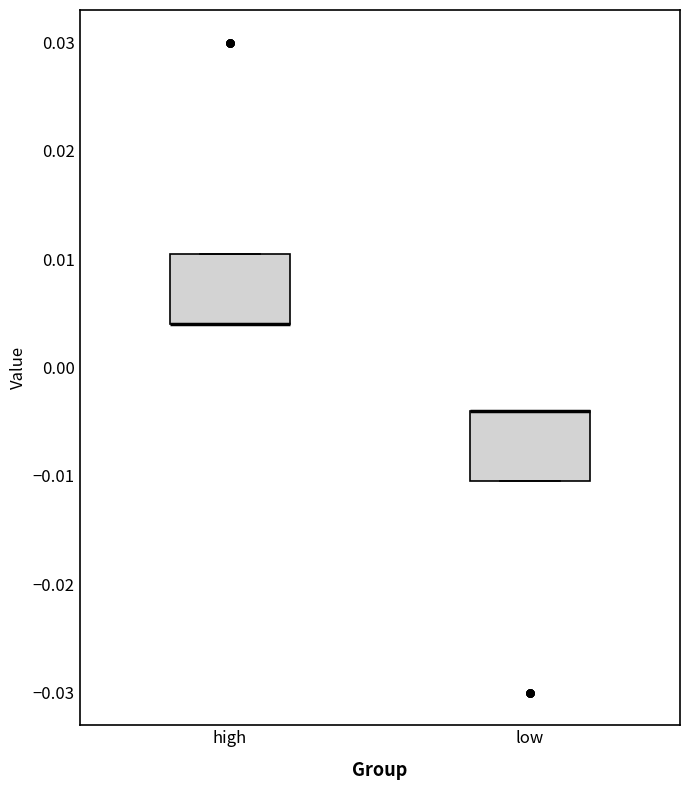

Where is the upper edge of the box for high on the y-axis? The values are not printed on the chart, so give them approximately, as read against the axis.

0.011